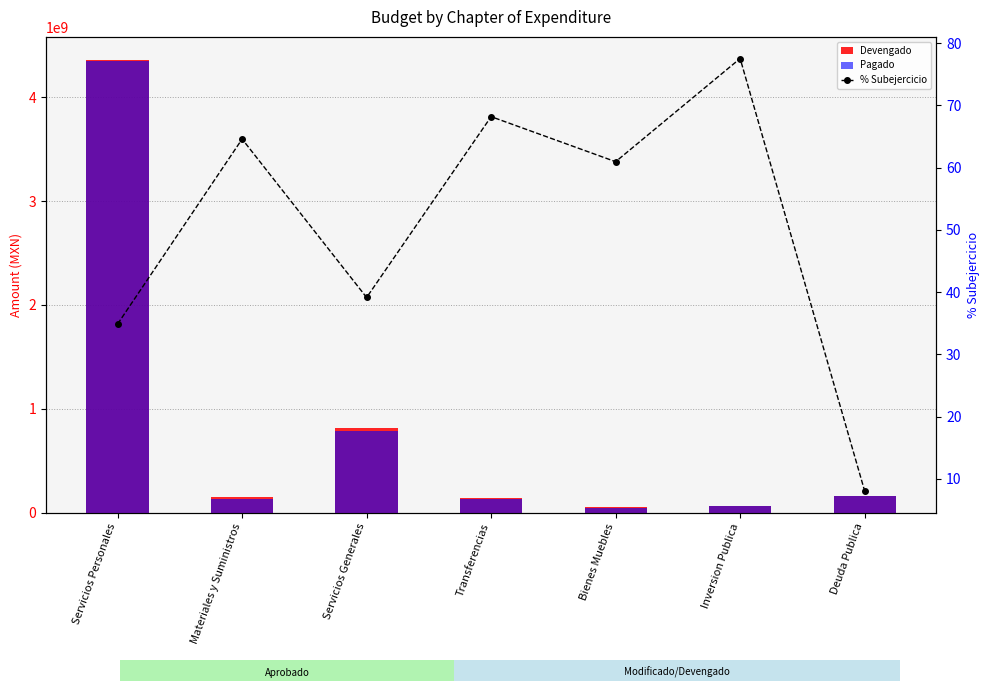

Which series has the largest total across all categories?

Devengado